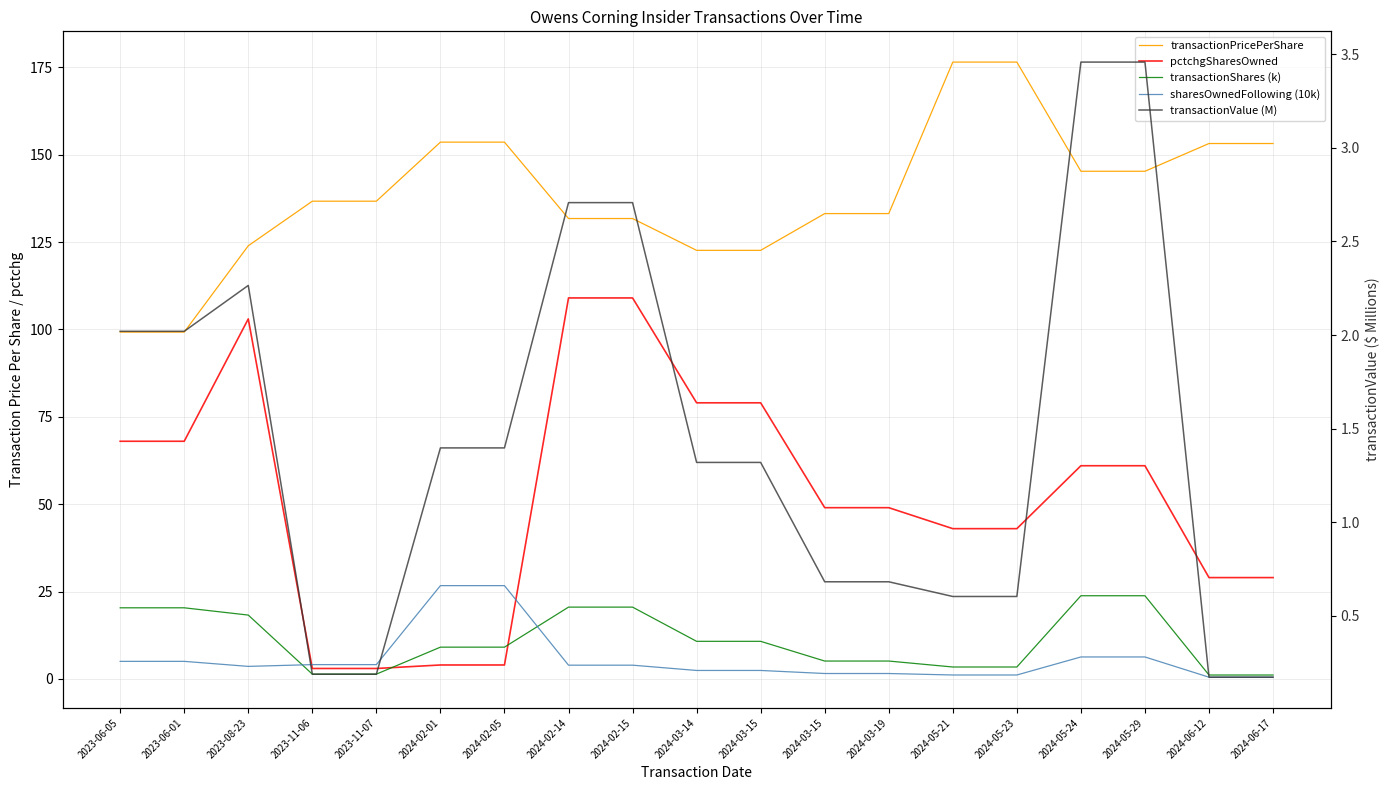

At which category does the chart reach its minimum across all series?

2024-06-12